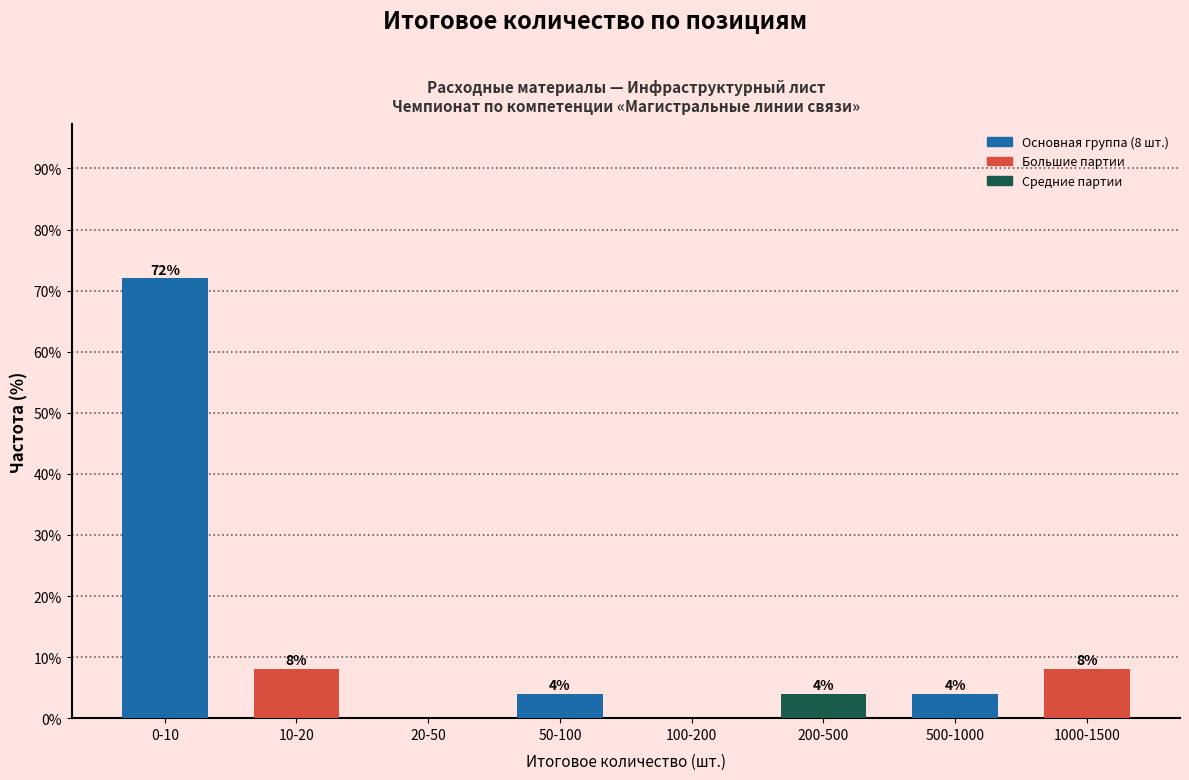

Reading left to right, list all the values displayed in this chart.

0-10=72	10-20=8	20-50=0	50-100=4	100-200=0	200-500=4	500-1000=4	1000-1500=8